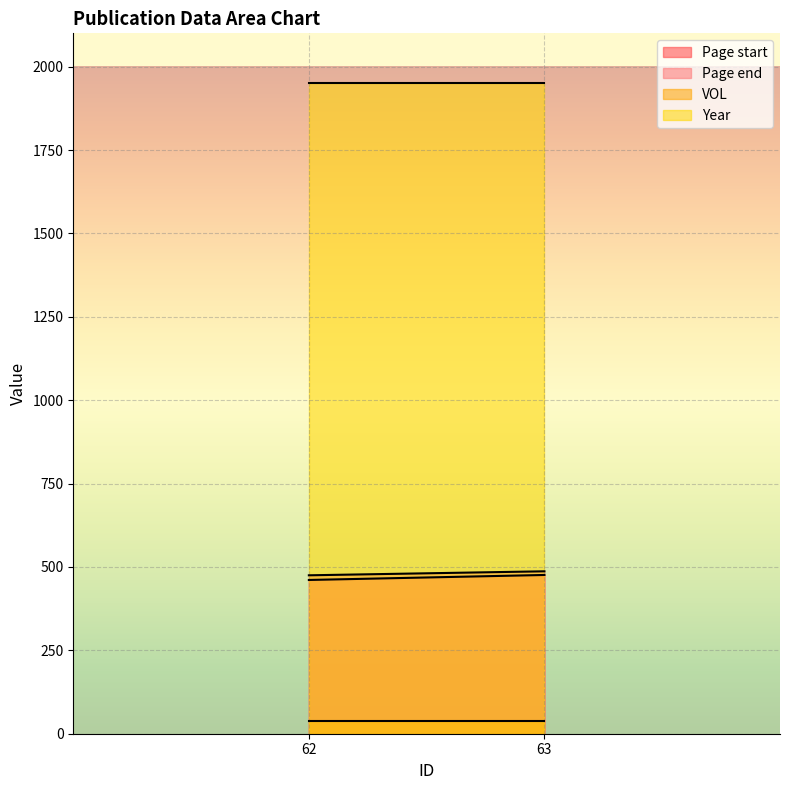

Which category has the lowest value across all series?

62